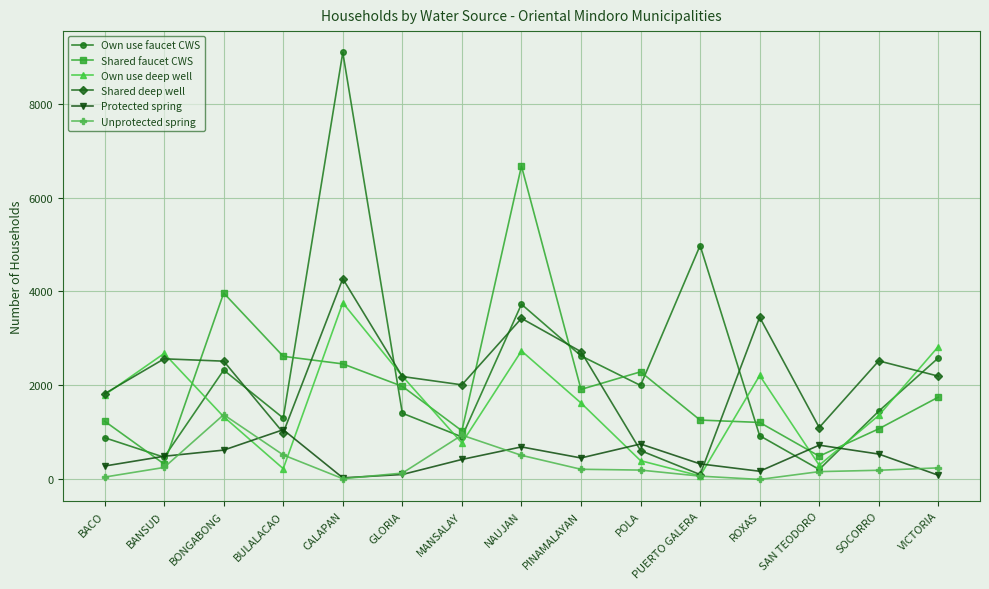

How many data points in Shared deep well are less than 2198?

7